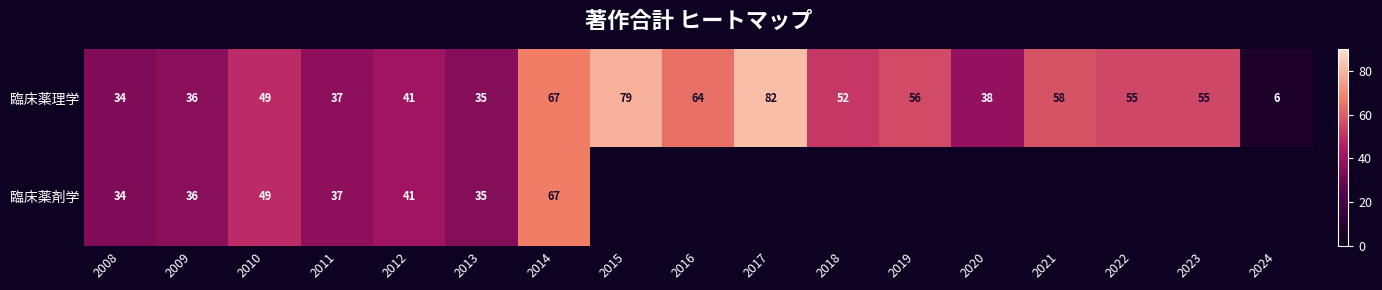

How many series are shown in this chart?

2